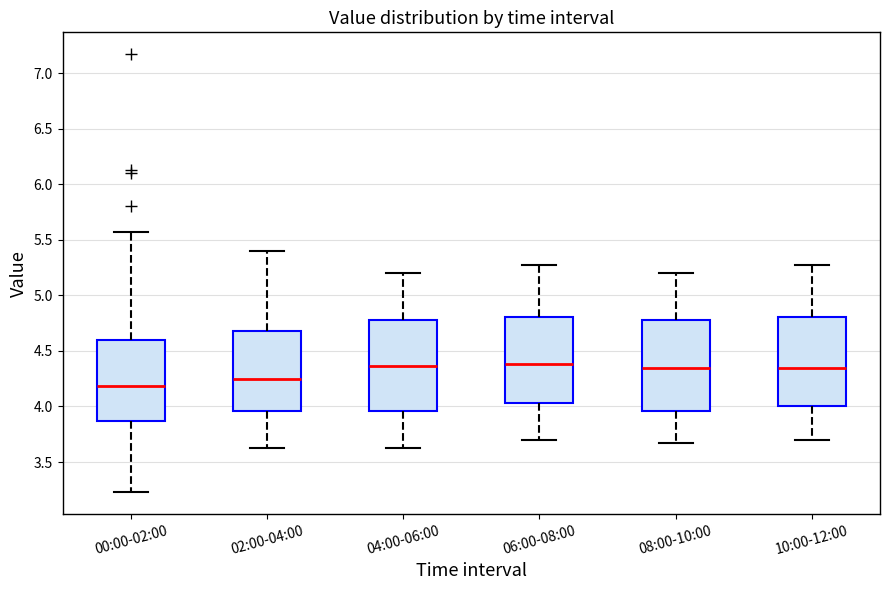

Which box has the lowest median line?

00:00-02:00